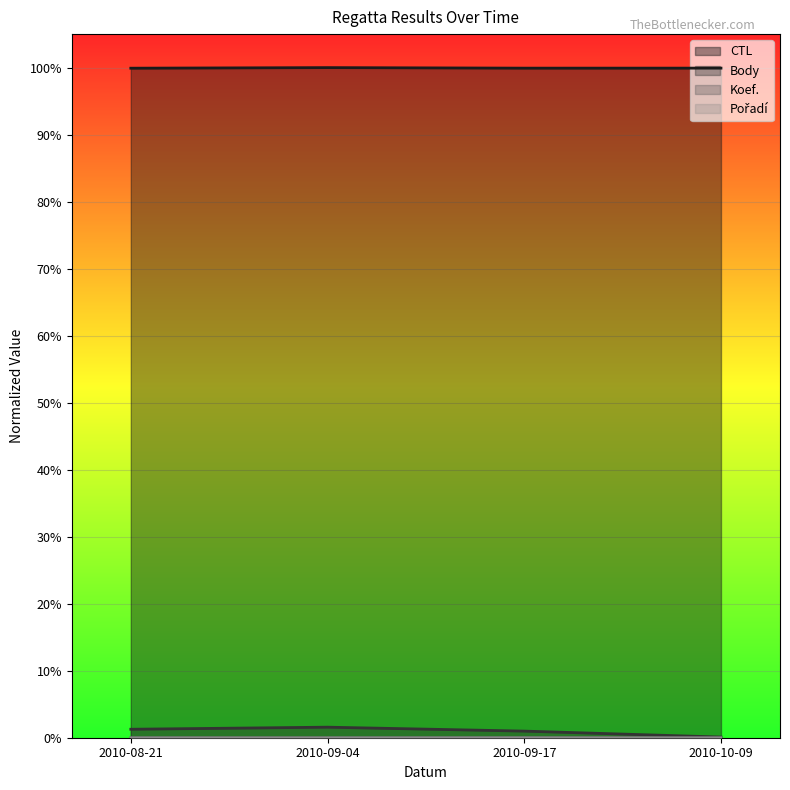

Which series has the widest spread of values?

Body